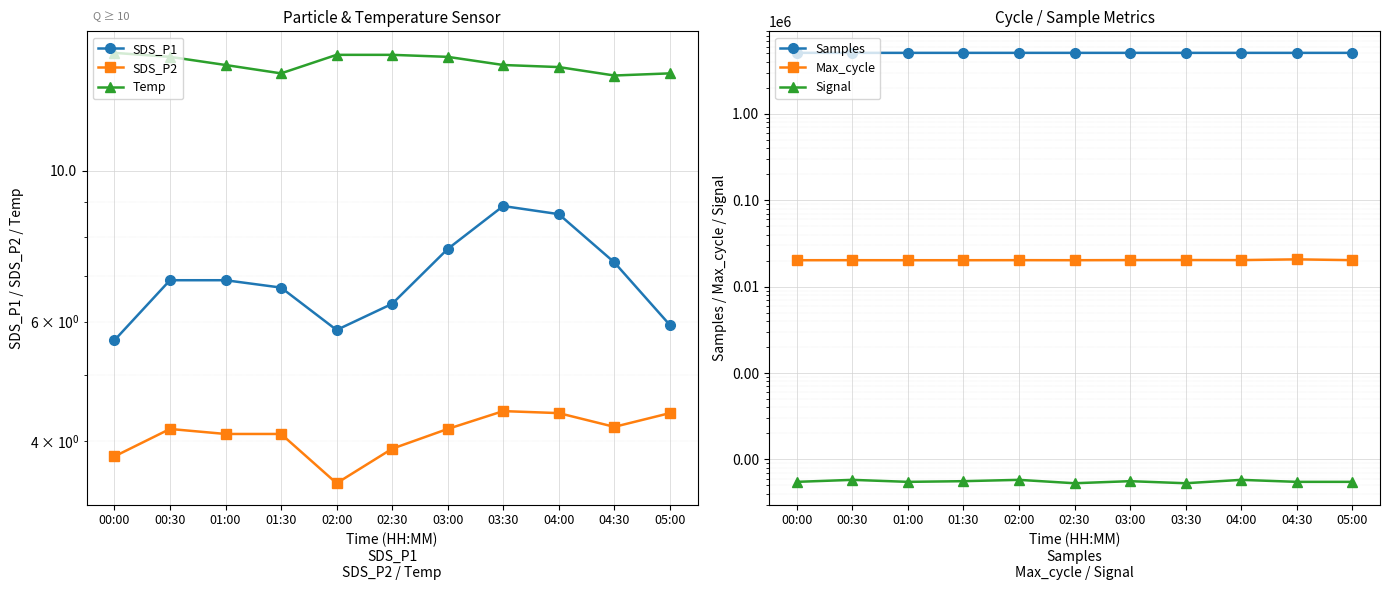

How many data points does each series have?

11